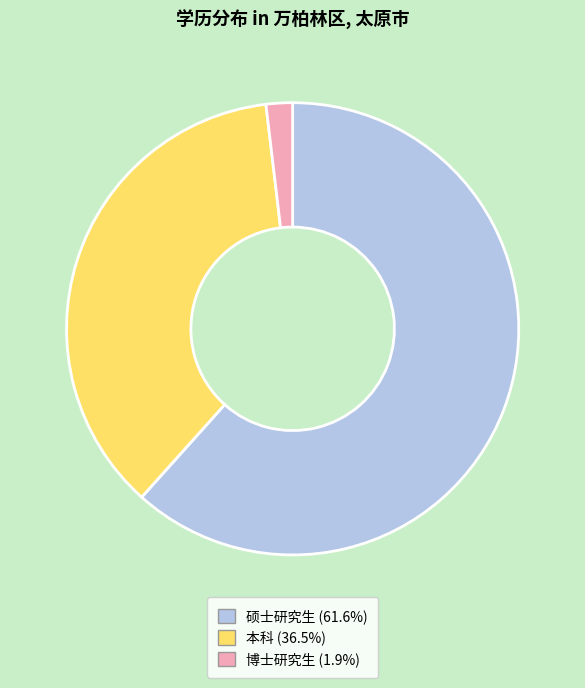

Which slice represents more than half of the pie?

硕士研究生